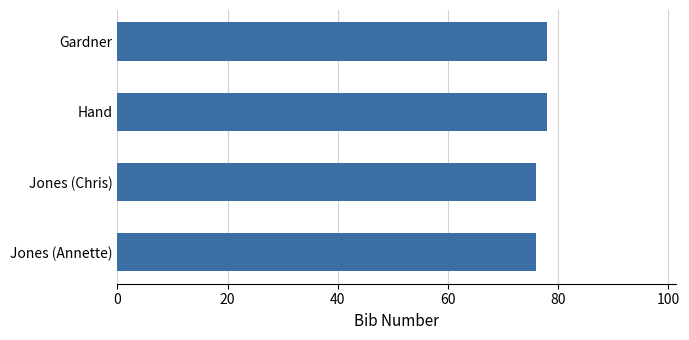

What is the minimum value shown in the chart?

76